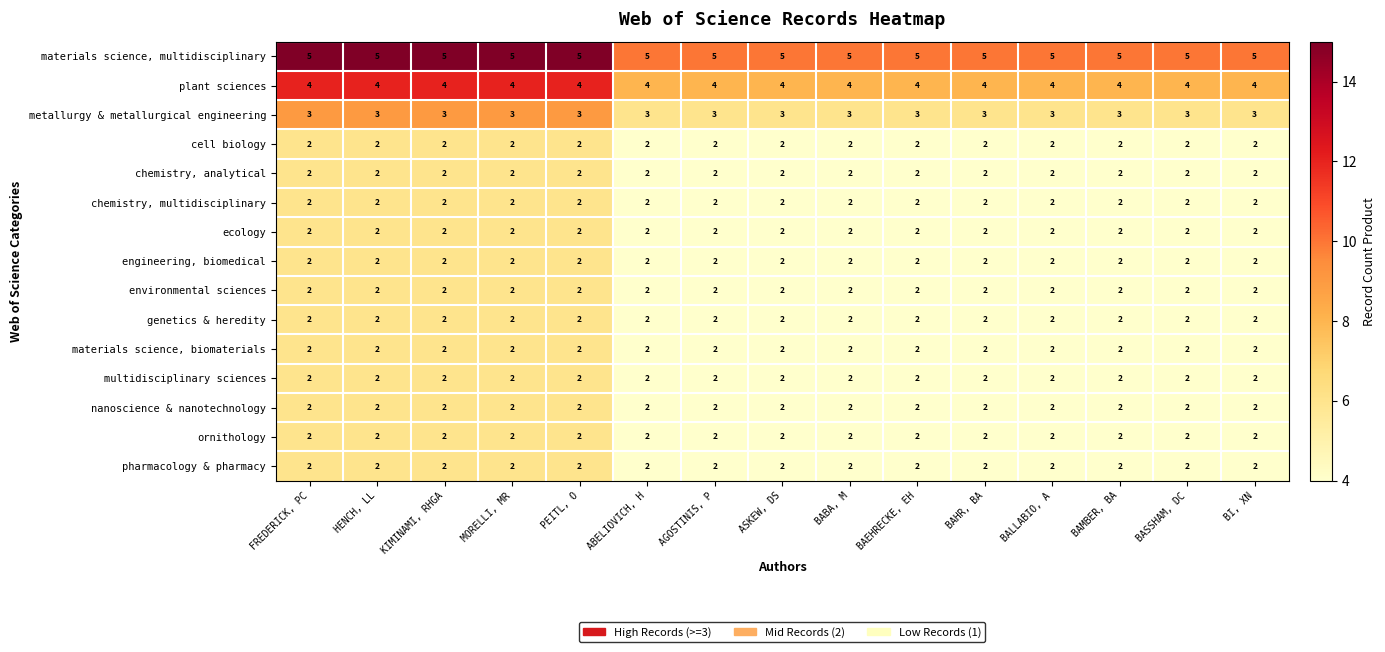

What is the sum of the materials science, multidisciplinary values at ABELIOVICH, H and BI, XN?

10